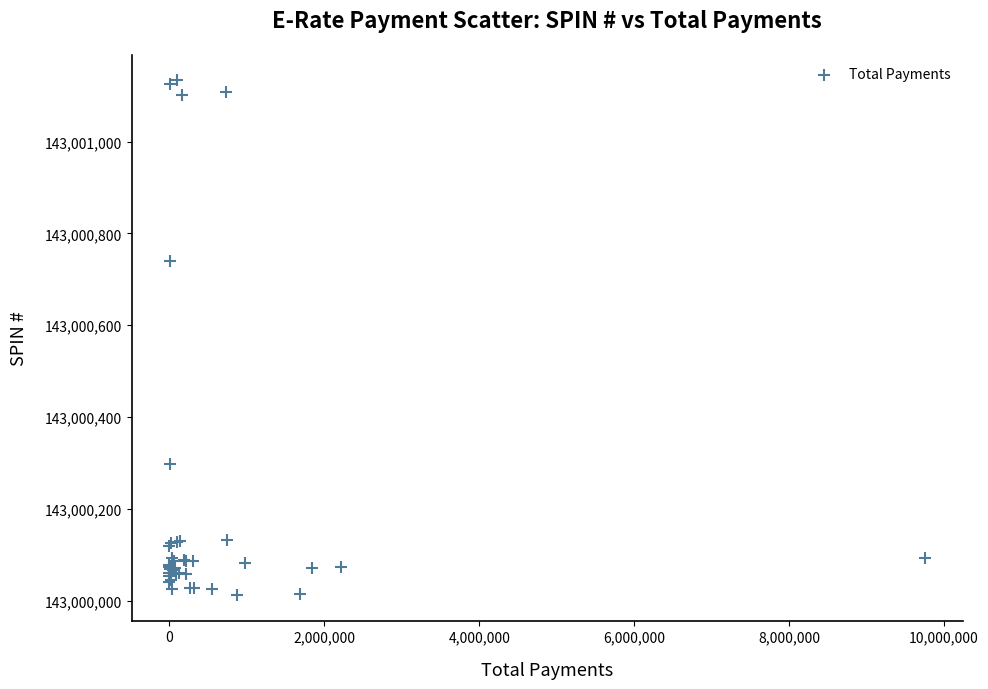

What Y value in the scatter plot is closest to 143000573?

143000740